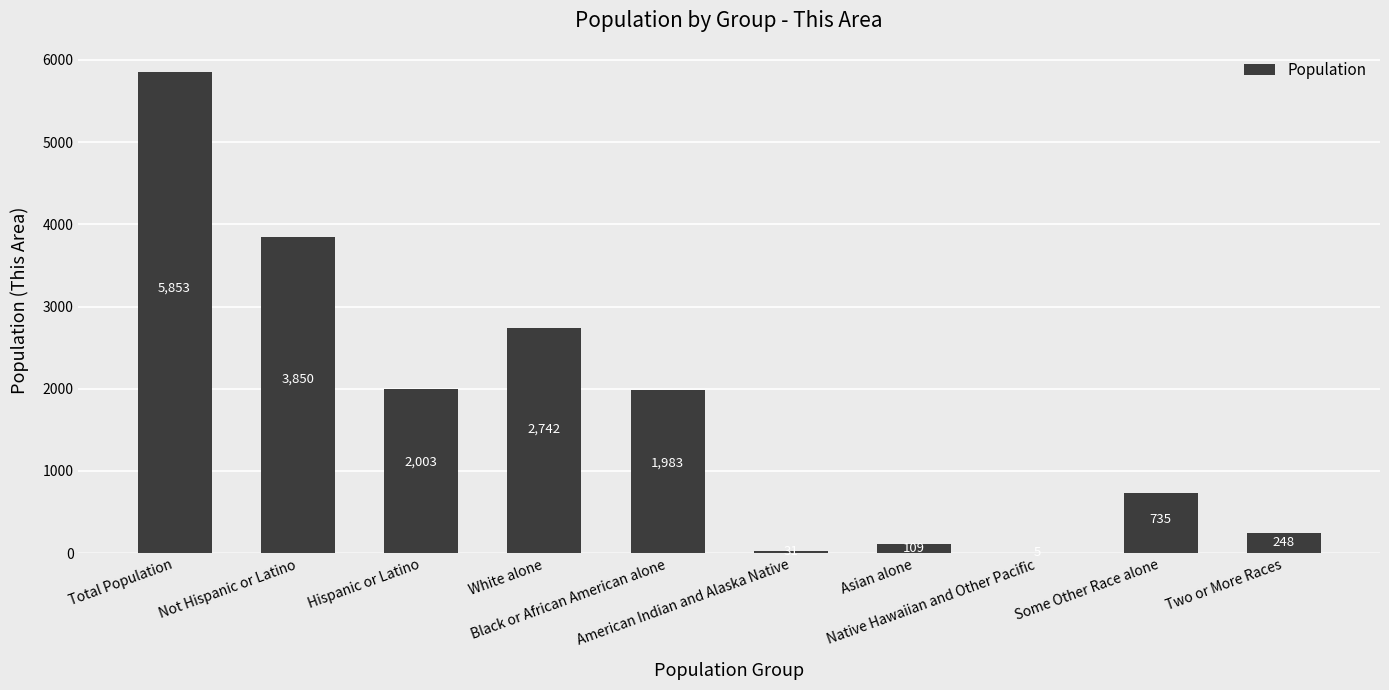

What is the sum of all values?

17559